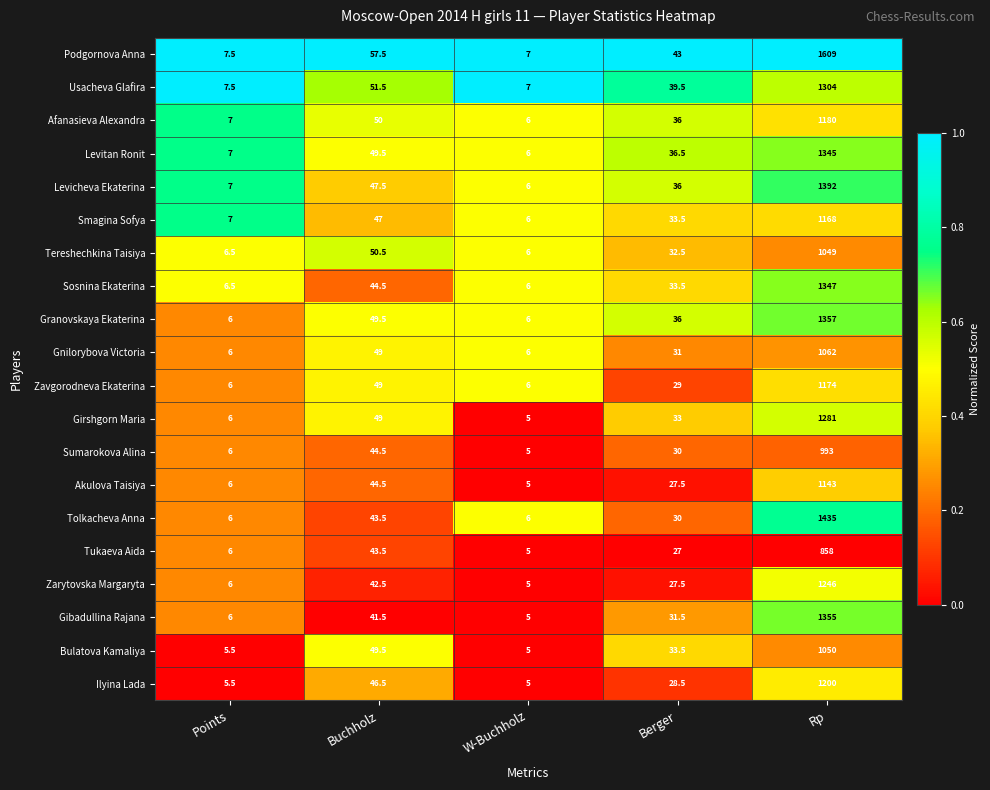

How many data points does each series have?

5